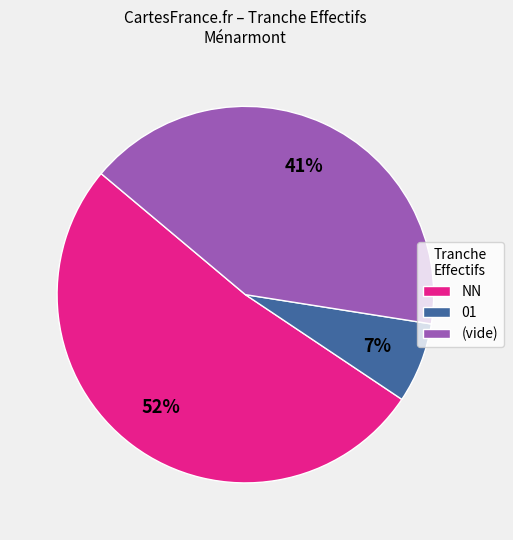

To the nearest percent, what is the average slice percentage?

33%